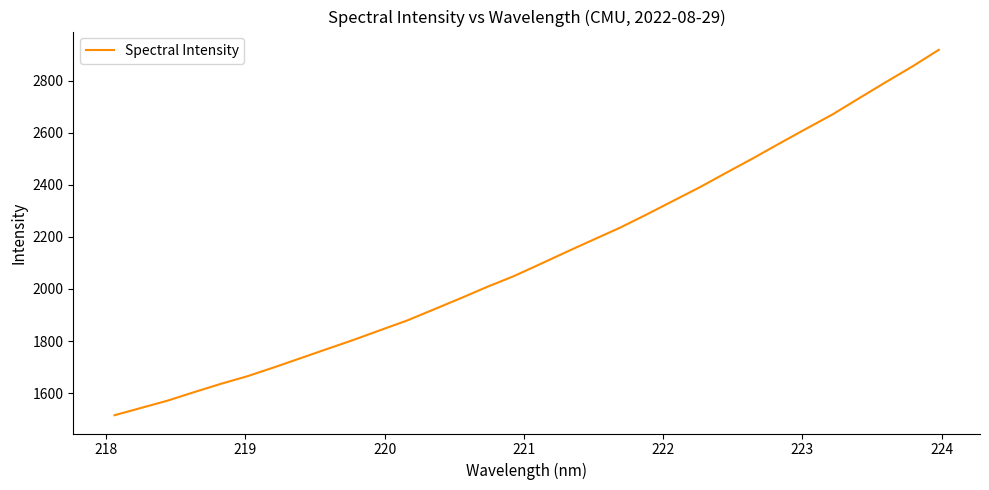

What is the maximum value shown in the chart?

2918.5